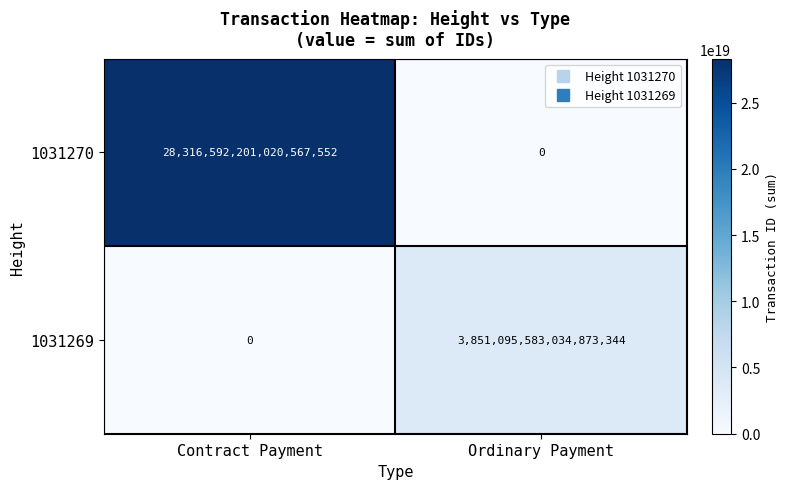

Rank the series at Contract Payment from lowest to highest value.

1031269, 1031270